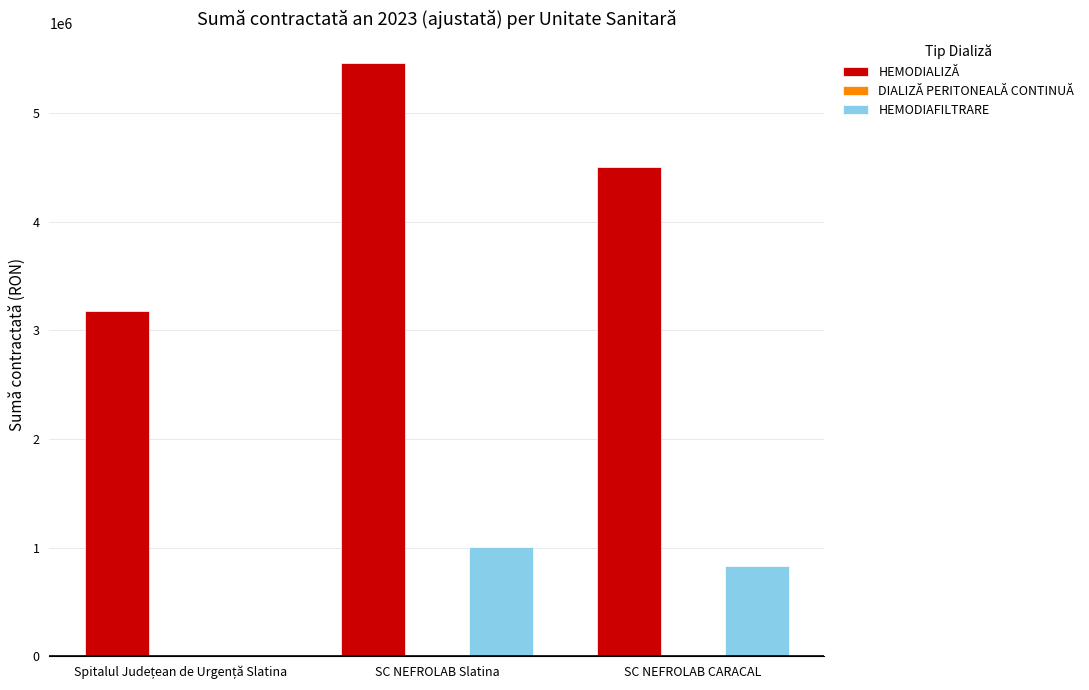

At which category is the sum across all series the highest?

SC NEFROLAB Slatina